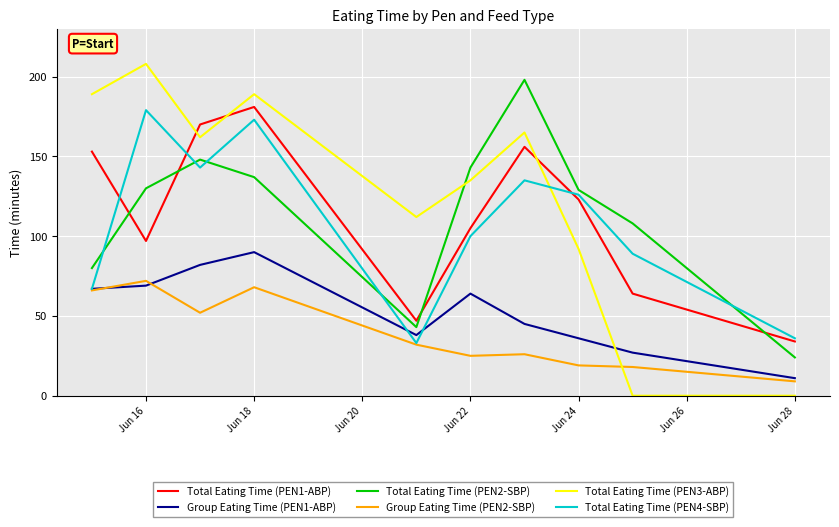

Which series has the largest range (max minus min)?

Total Eating Time (PEN3-ABP)